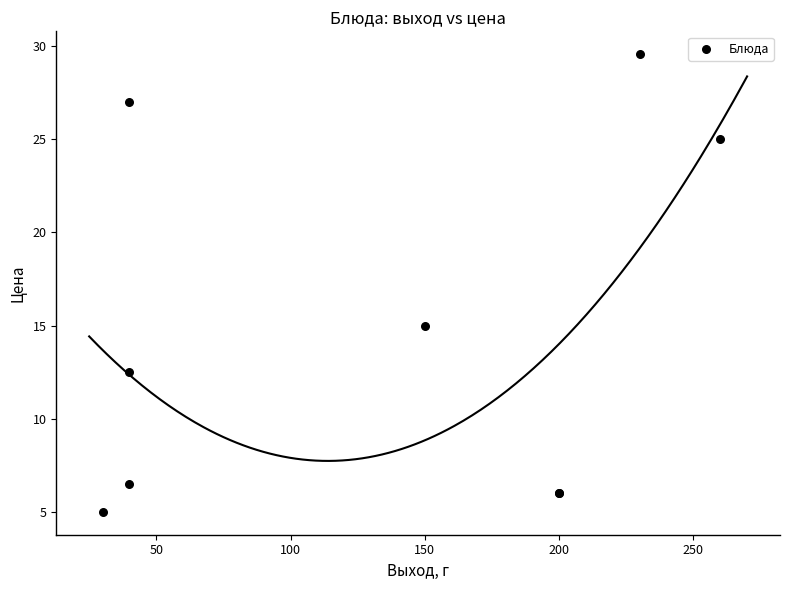

What Y value in the scatter plot is closest to 17?

15.0